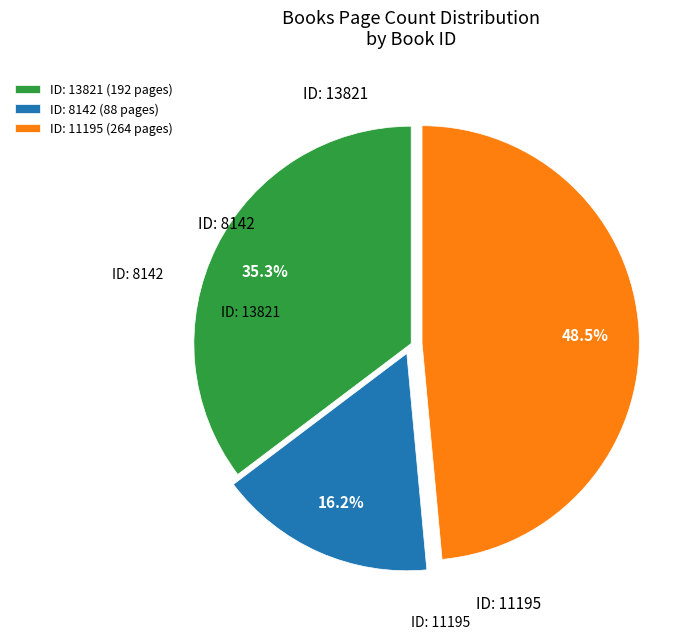

To the nearest percent, what is the difference between the largest and smallest slice percentages?

32%